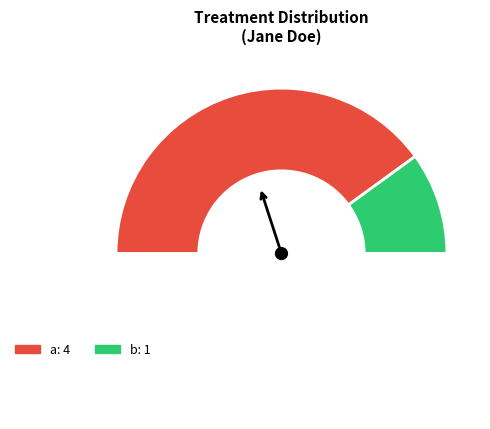

How many slices are in this pie chart?

3